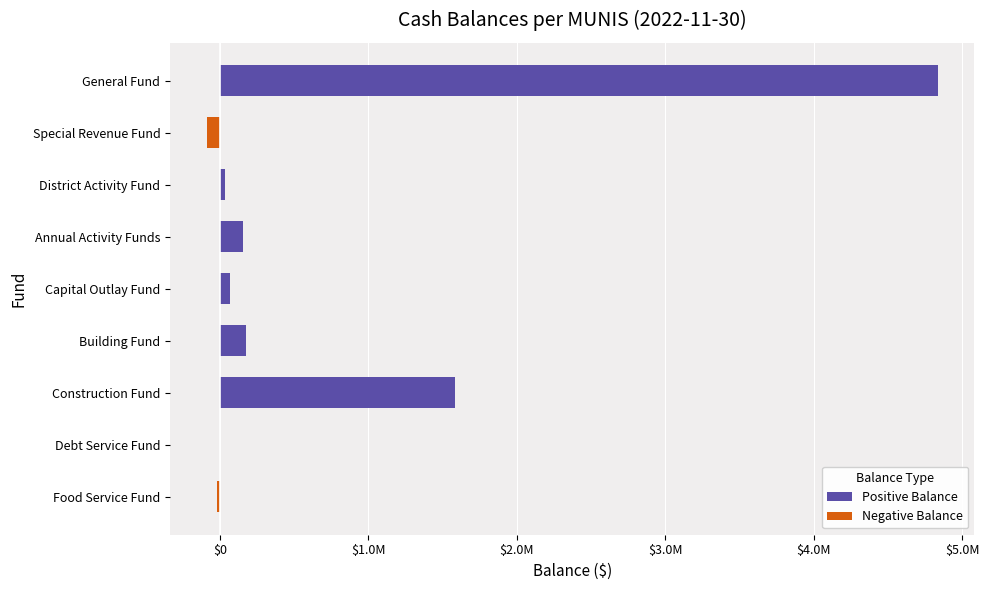

List the series in order of their peak value, highest first.

Positive Balance, Negative Balance